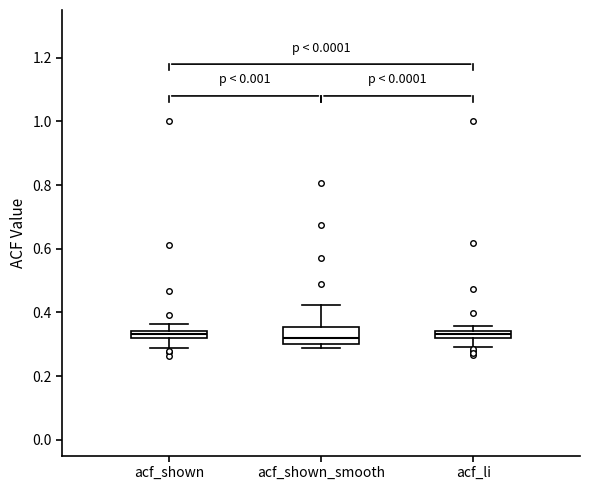

Comparing the boxes themselves (not the whiskers), which one is the tallest?

acf_shown_smooth